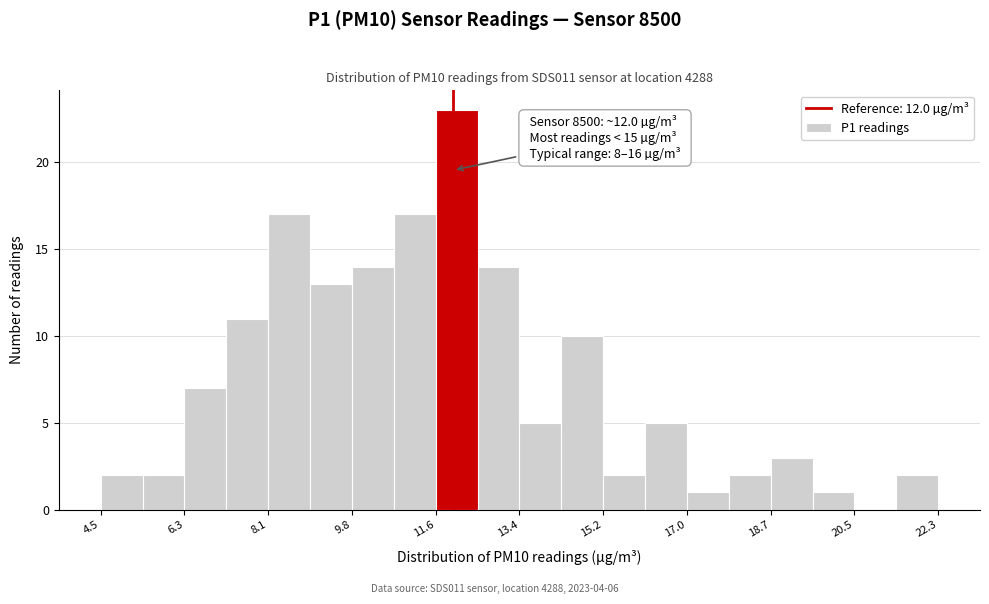

Over which range of the x-axis is the bar tallest?

11.6 to 12.6